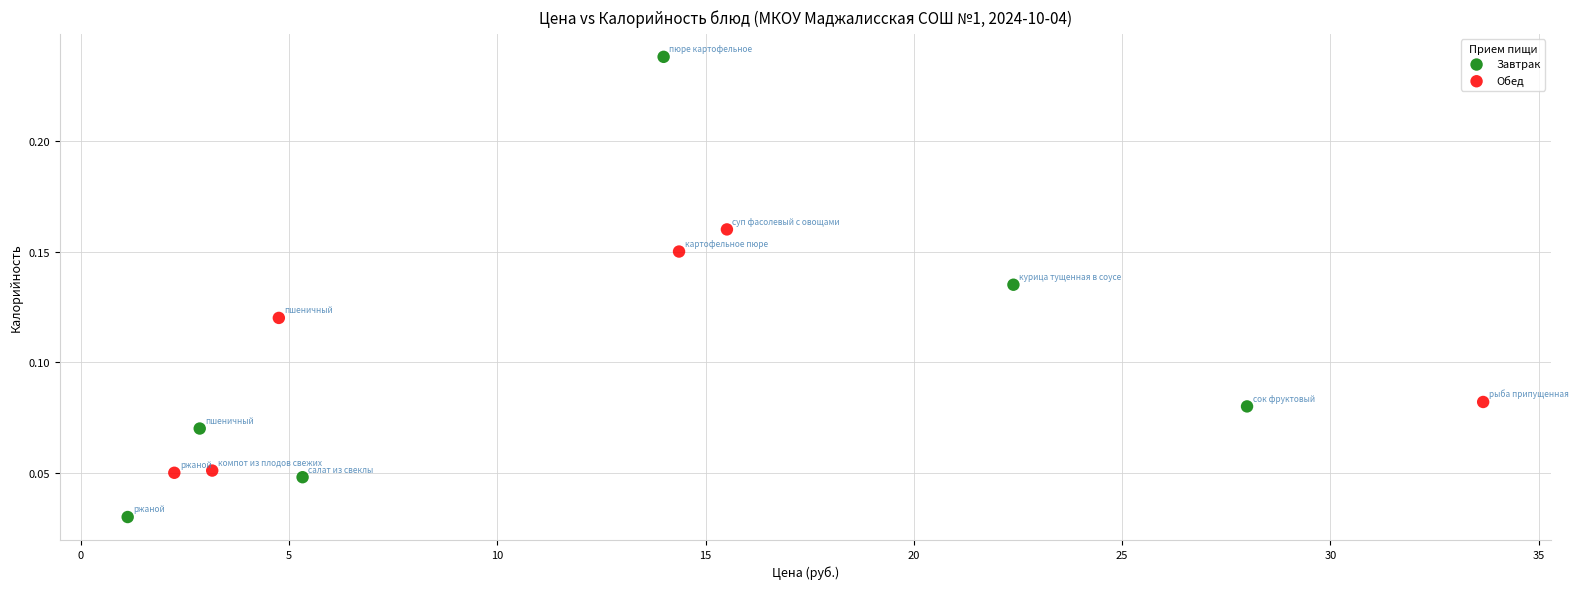

Which series contains the highest Y value?

Завтрак